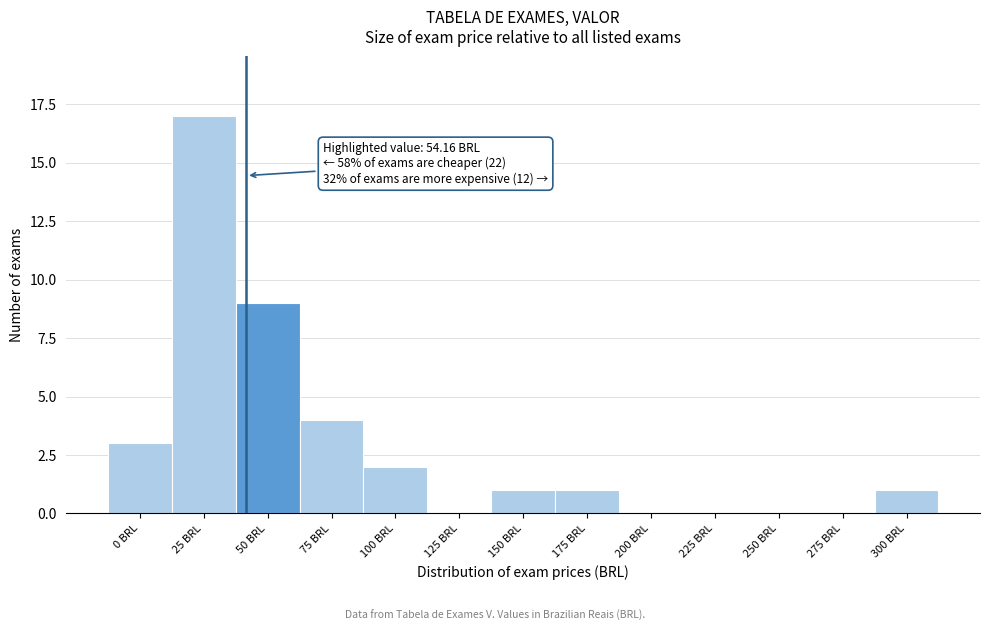

Reading left to right, list all the values displayed in this chart.

0 BRL=3	25 BRL=17	50 BRL=9	75 BRL=4	100 BRL=2	125 BRL=0	150 BRL=1	175 BRL=1	200 BRL=0	225 BRL=0	250 BRL=0	275 BRL=0	300 BRL=1